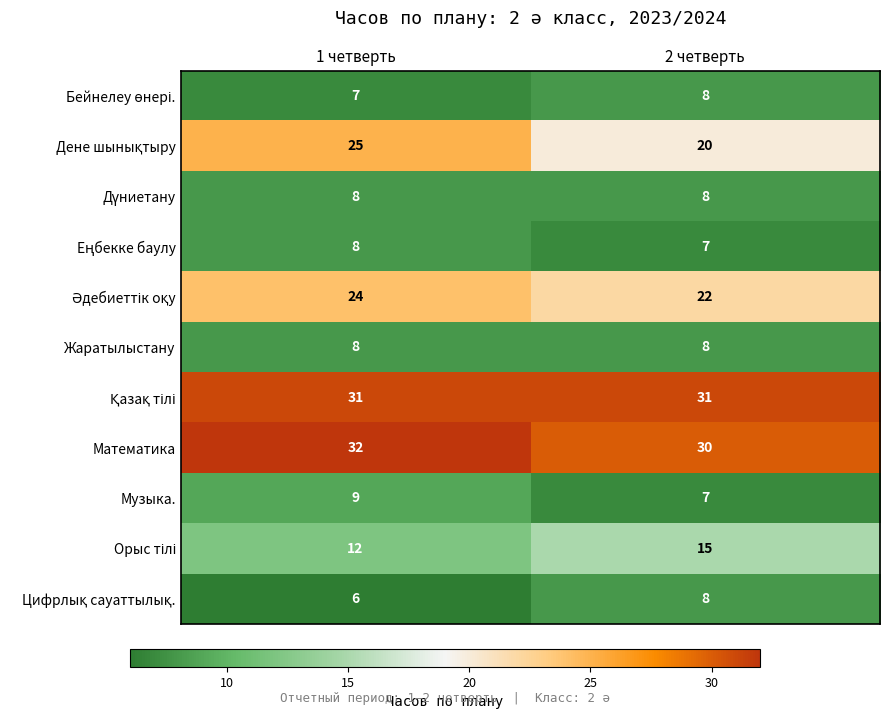

What is the difference between the highest and lowest values at 2 четверть?

24